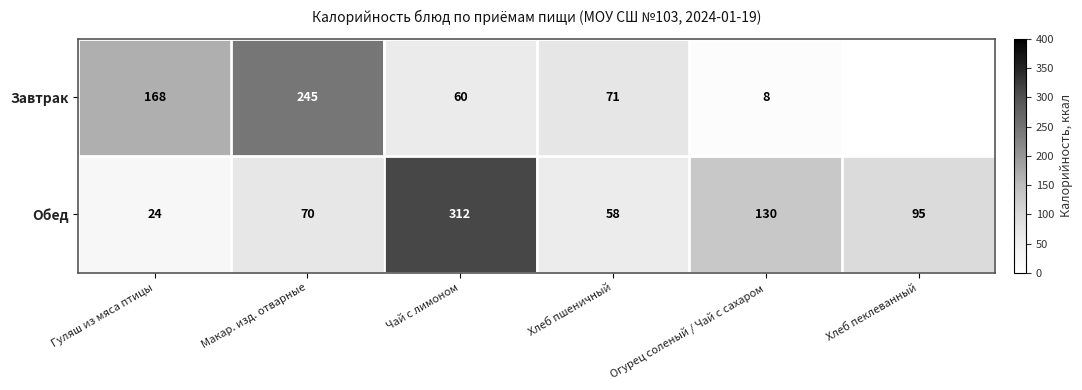

What is the spread (max minus min) of values at Чай с лимоном?

252